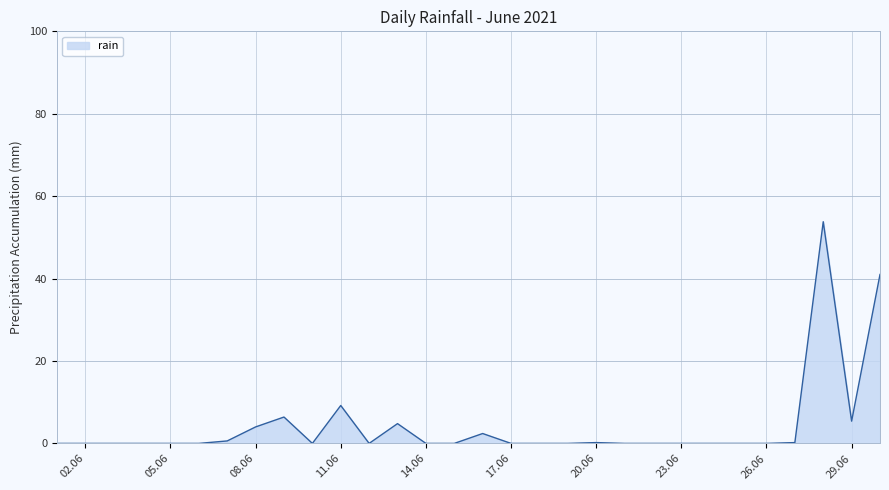

What is the average value?

4.3